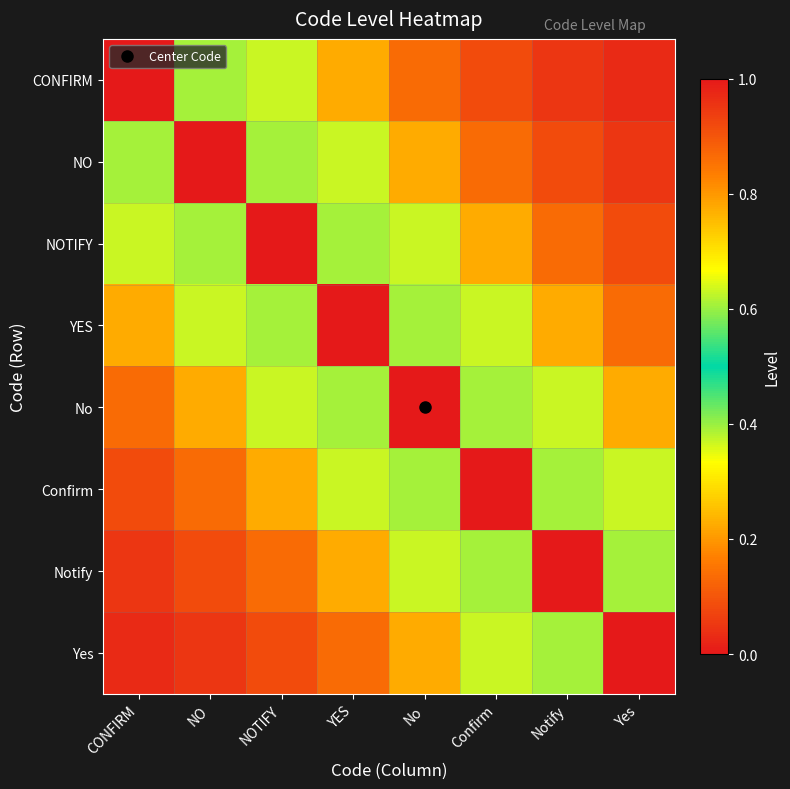

Between NO and YES, which is larger?

NO